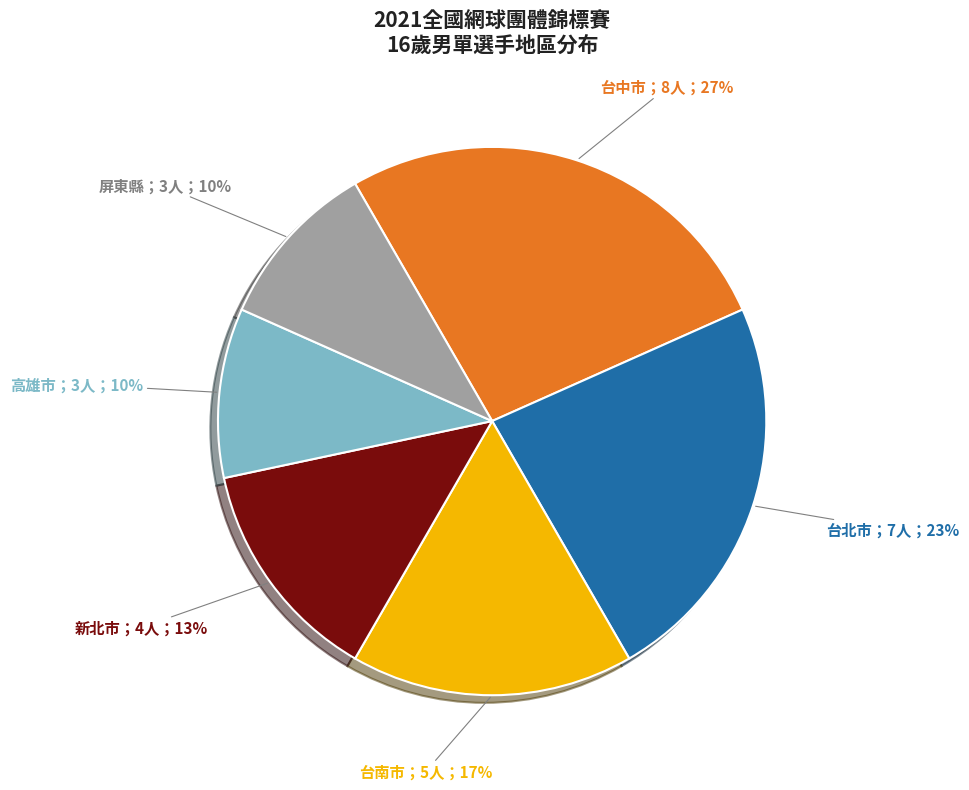

Is there any slice that represents more than half of the pie?

No